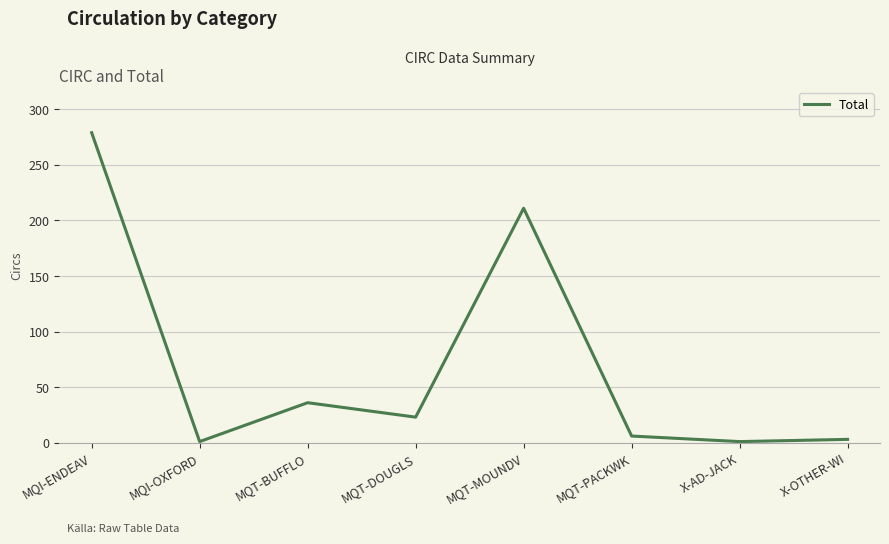

Count the number of categories in the chart.

8